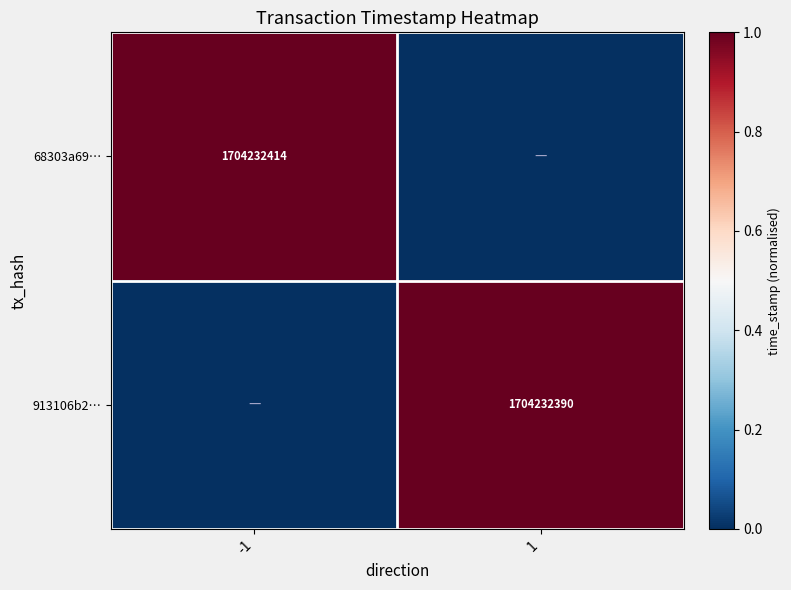

Is the value of 913106b2… at 1 greater than the value of 68303a69… at -1?

No